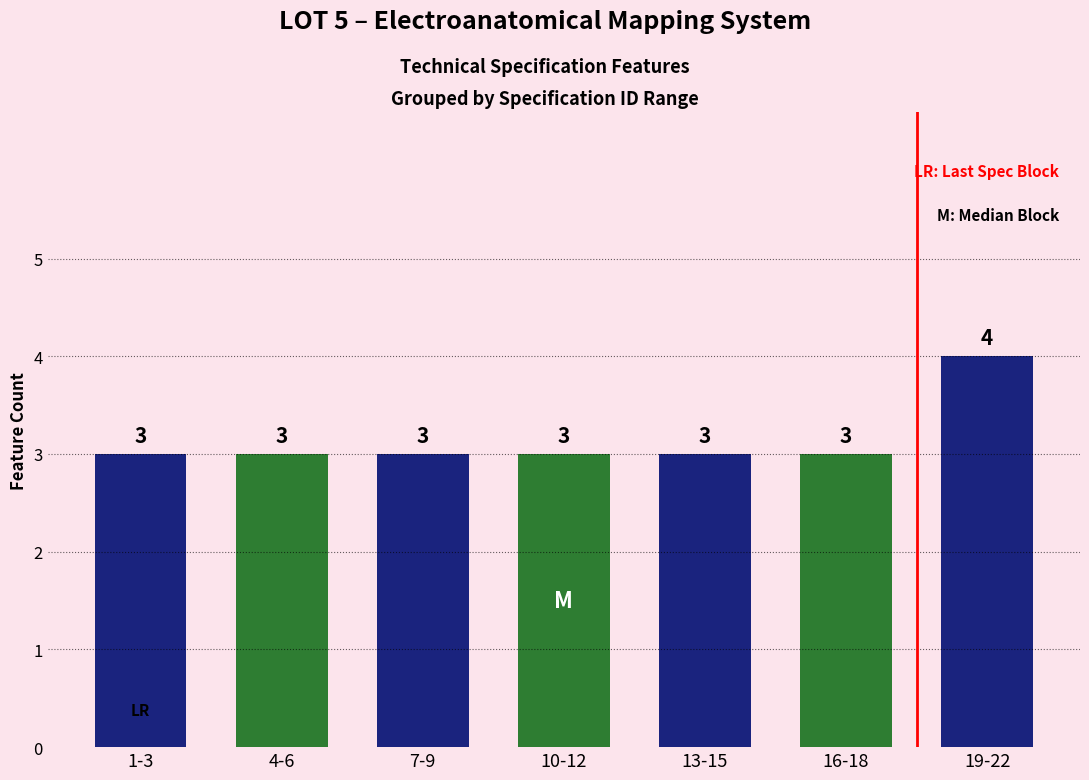

Reading left to right, transcribe all the data shown in this chart.

3	3	3	3	3	3	4